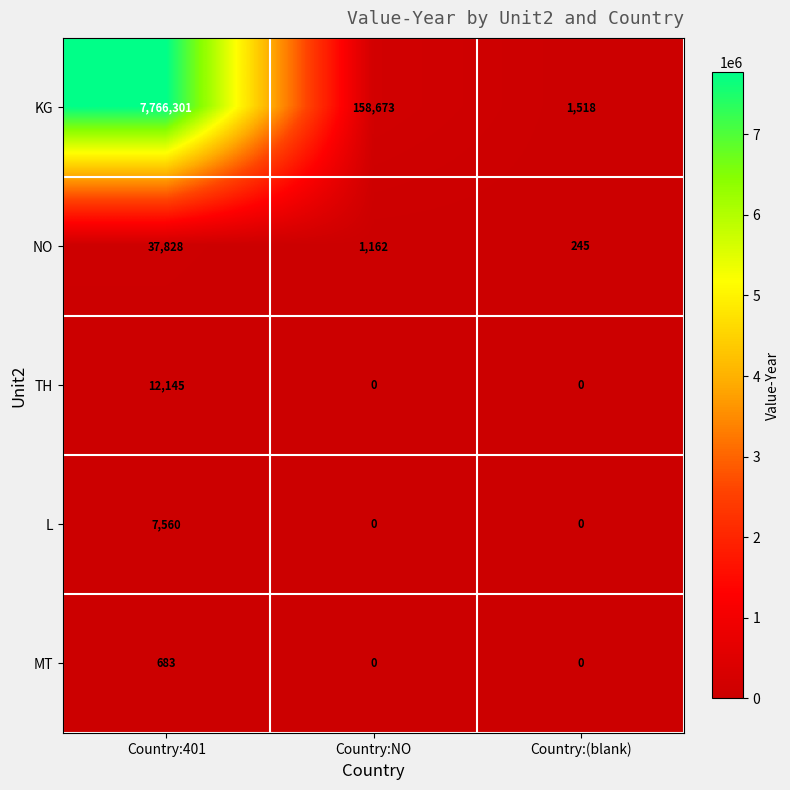

Reading right to left, list all the values displayed in this chart.

KG: 1518	158673	7766301
NO: 245	1162	37828
TH: 0	0	12145
L: 0	0	7560
MT: 0	0	683